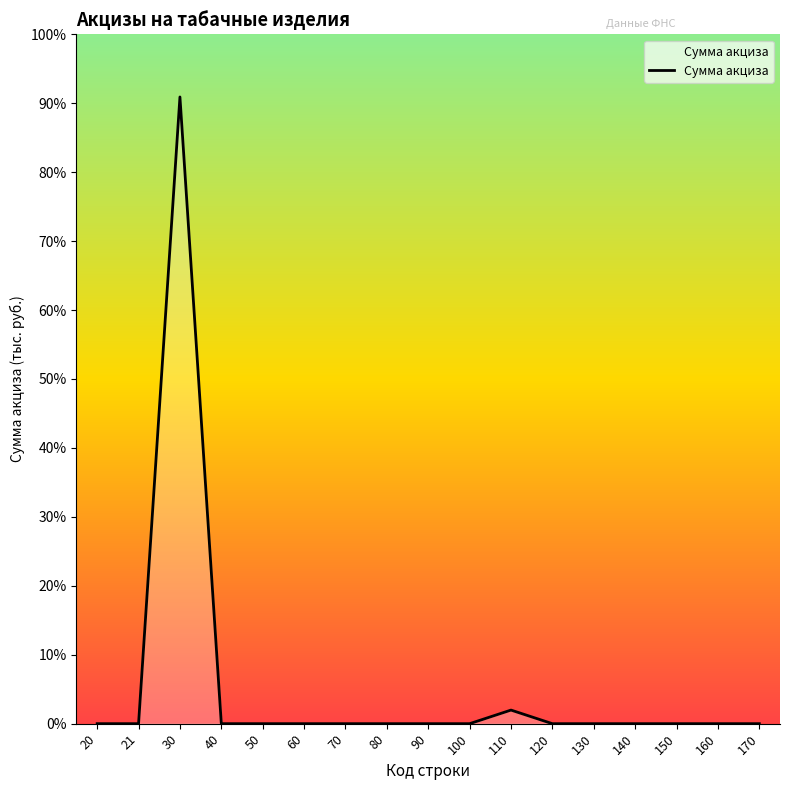

Between 21 and 170, which is larger?

21